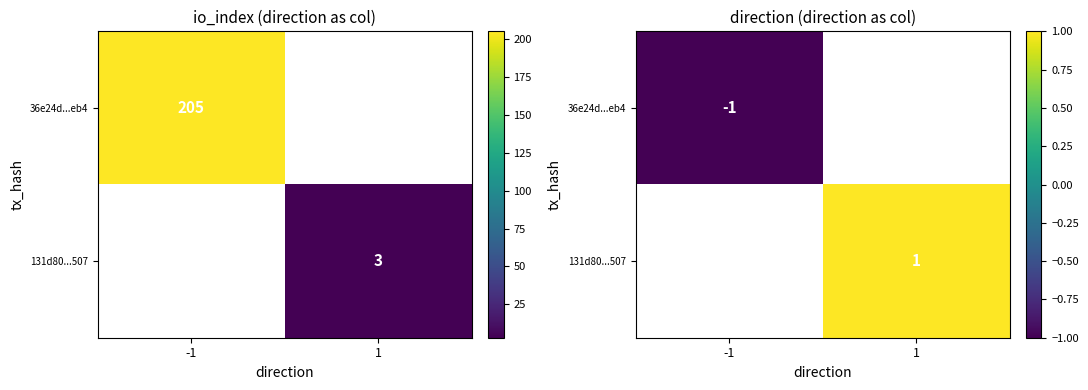

How many data points does each series have?

2